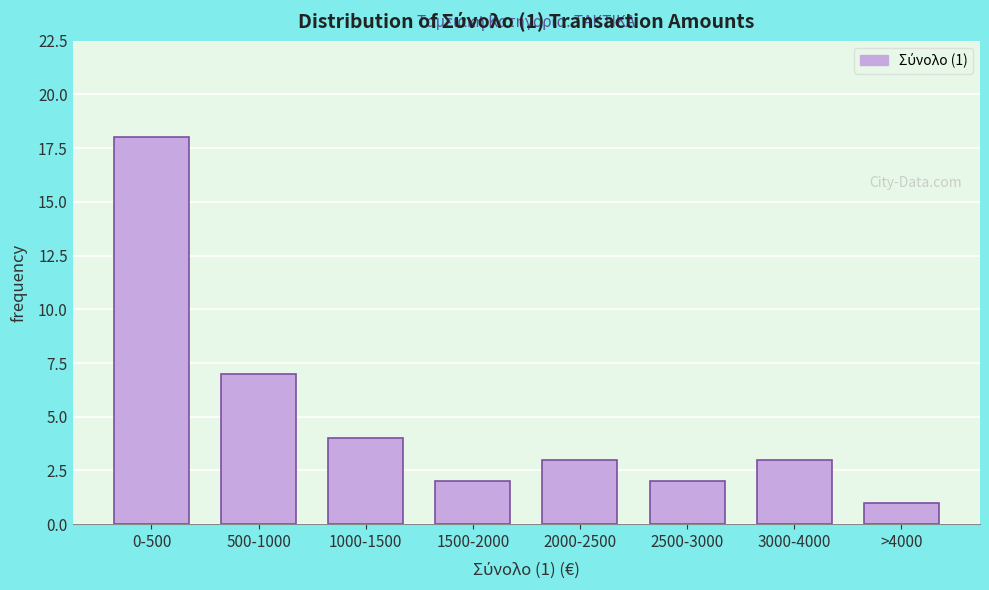

Reading left to right, transcribe all the data shown in this chart.

18	7	4	2	3	2	3	1